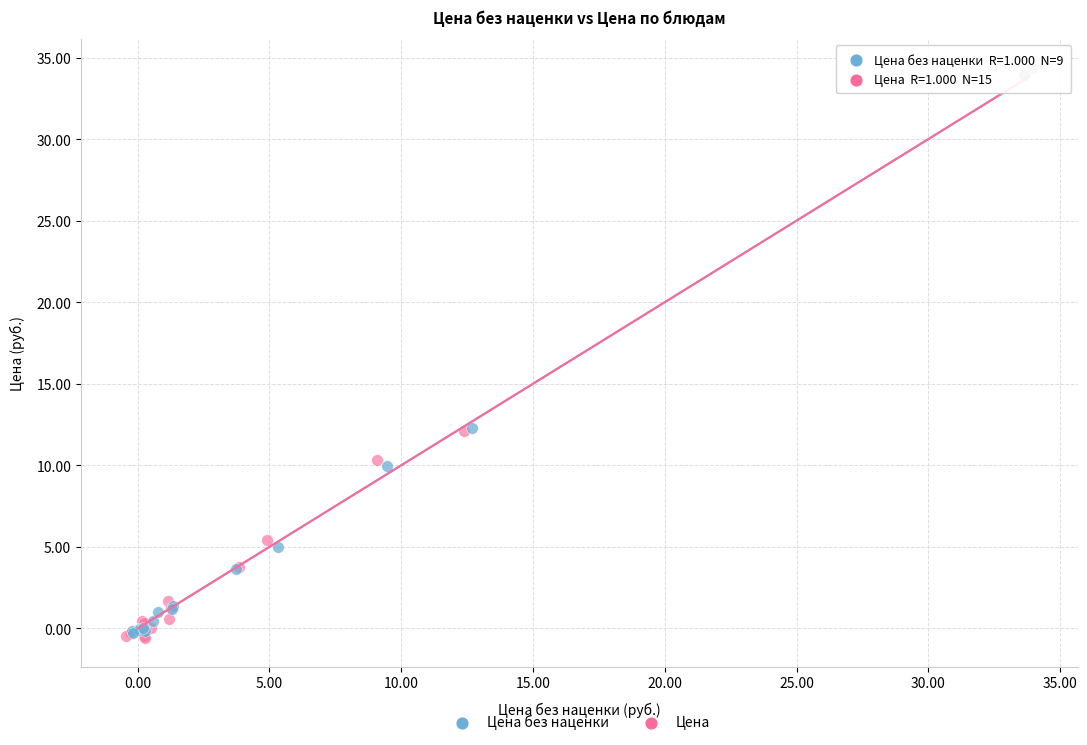

What are all the series names shown in the legend?

Цена без наценки, Цена